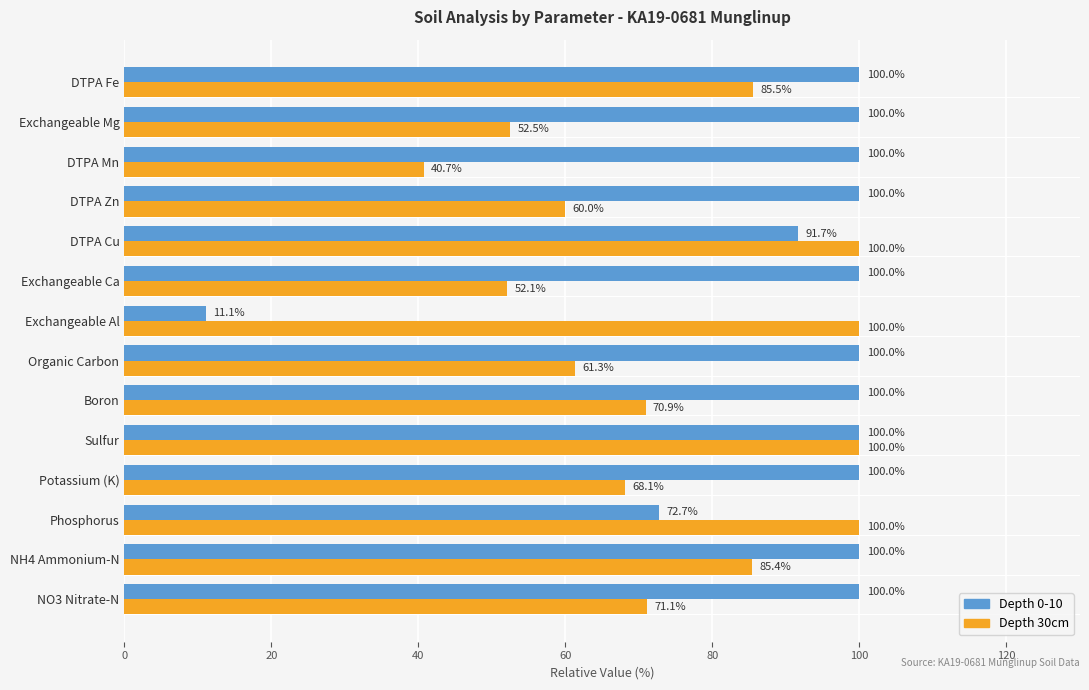

Is it true that Depth 0-10 equals 100.0 at Potassium (K)?

True